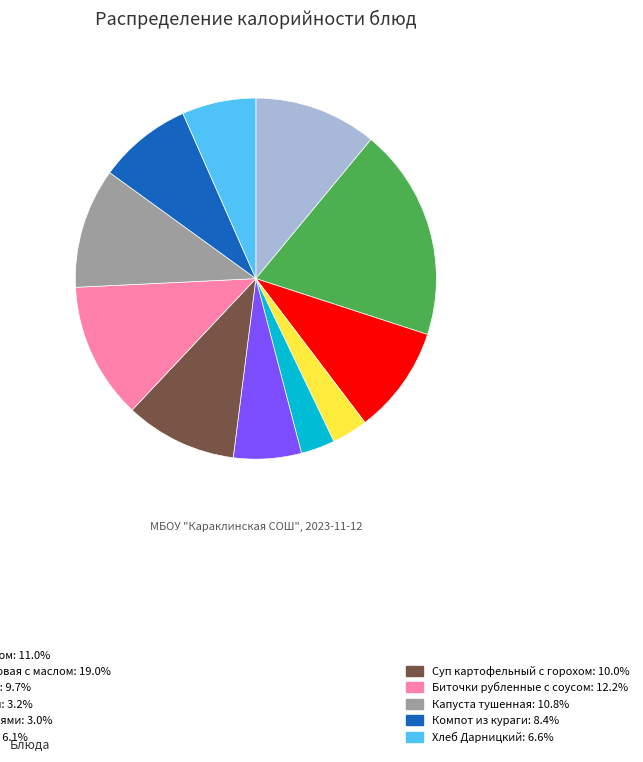

Does any single category account for the majority?

No